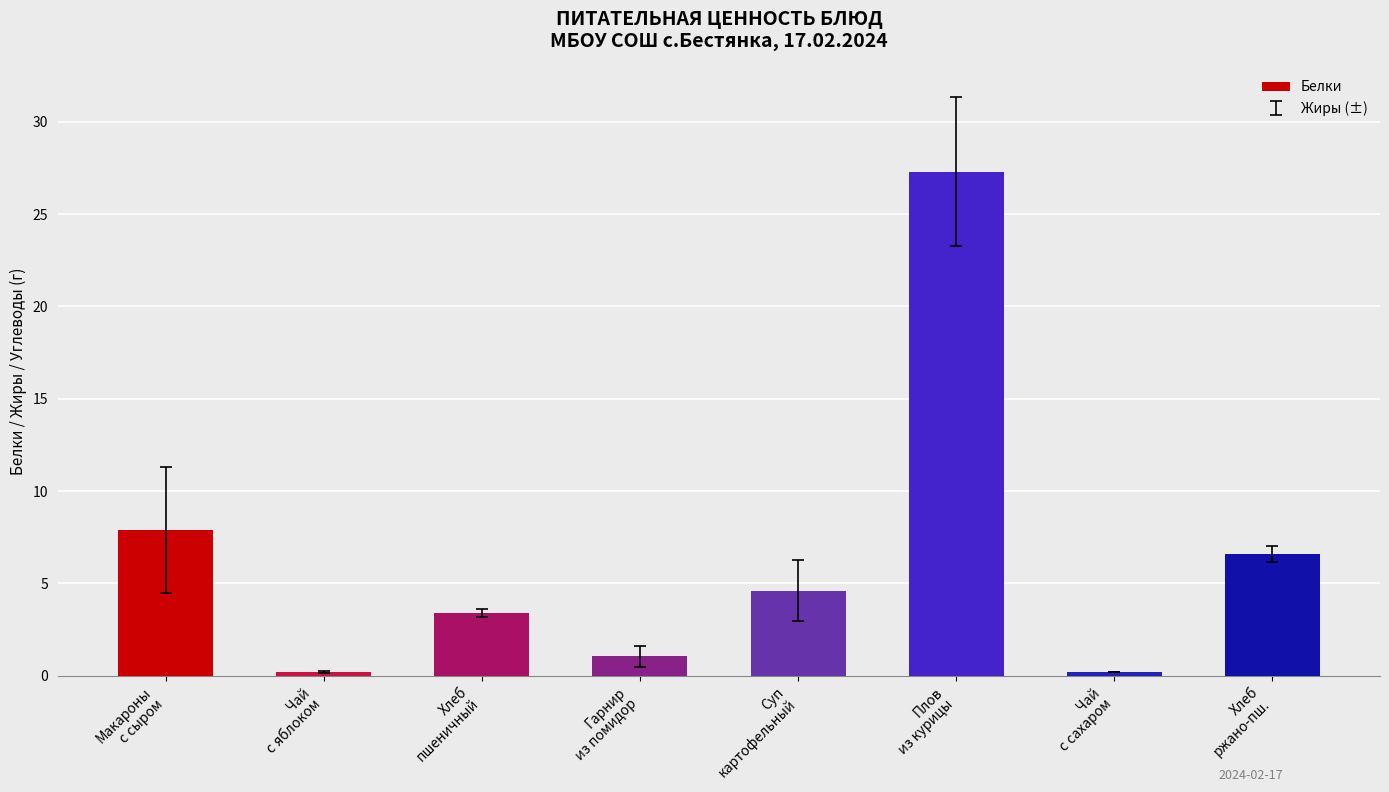

How many data points are less than 4?

4